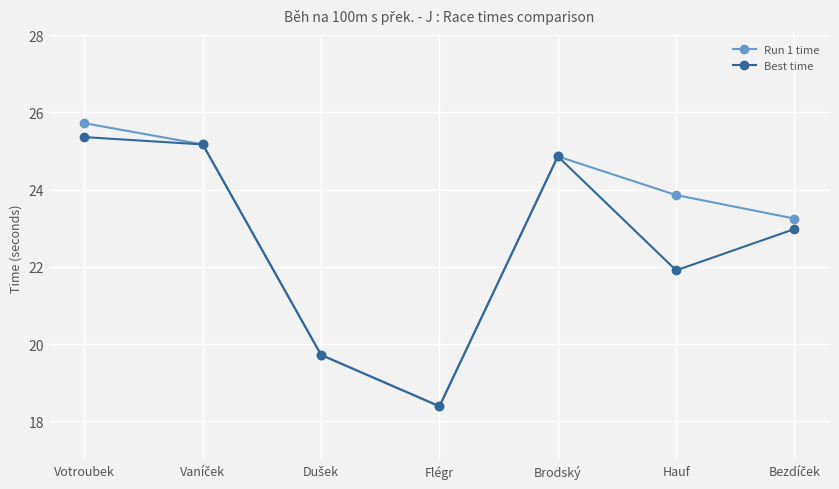

The value of Run 1 time at Flégr is 18.4. True or false?

True